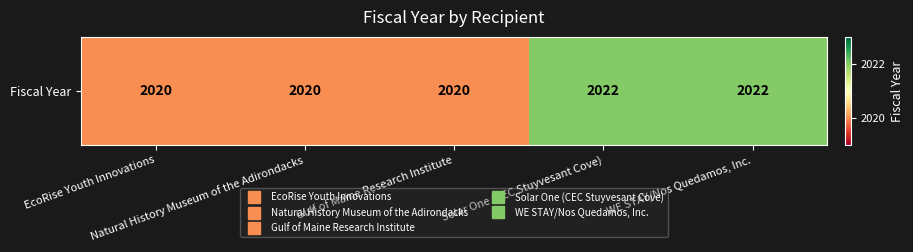

List the labels in order of value, smallest first.

EcoRise Youth Innovations, Natural History Museum of the Adirondacks, Gulf of Maine Research Institute, Solar One (CEC Stuyvesant Cove), WE STAY/Nos Quedamos, Inc.